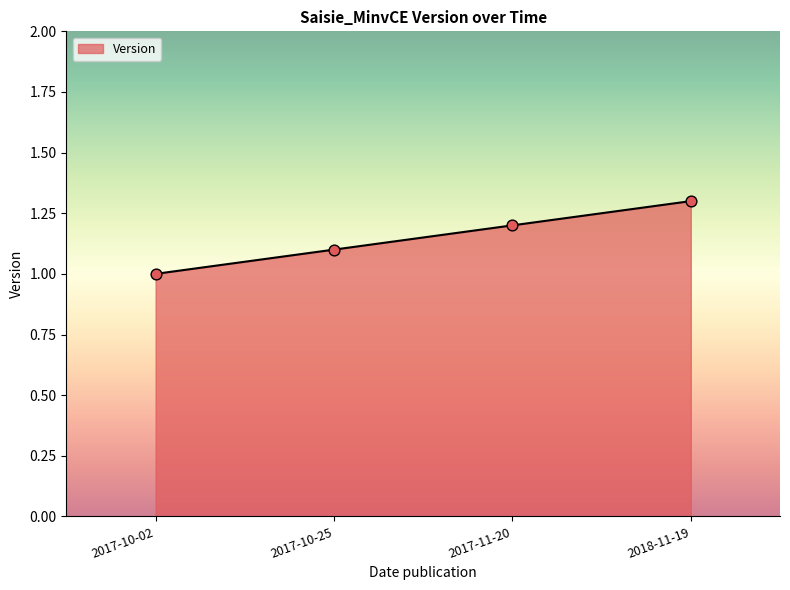

What is the ratio of the value at 2018-11-19 to the value at 2017-10-02?

1.3